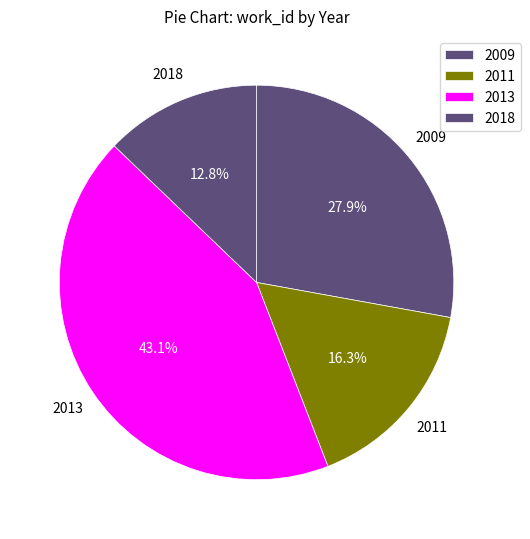

Count the number of slices in the pie.

4